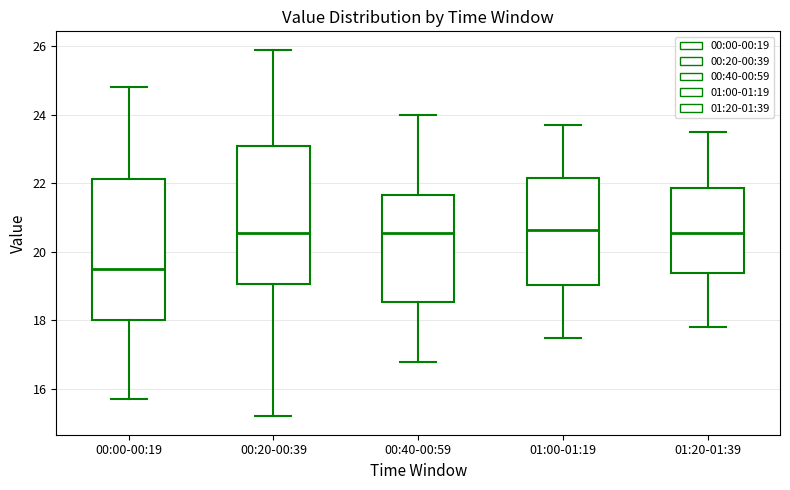

Reading left to right, read every box against the y-axis: the position of its median line, the range the box covers, and the ends of its whiskers. The values are not printed on the chart, so give them approximately, as read against the axis.

00:00-00:19: median 19.6, box 18.0 to 22.2, whiskers 15.8 to 24.8
00:20-00:39: median 20.6, box 19.0 to 23.2, whiskers 15.2 to 26.0
00:40-00:59: median 20.6, box 18.6 to 21.6, whiskers 16.8 to 24.0
01:00-01:19: median 20.6, box 19.0 to 22.2, whiskers 17.6 to 23.8
01:20-01:39: median 20.6, box 19.4 to 21.8, whiskers 17.8 to 23.6